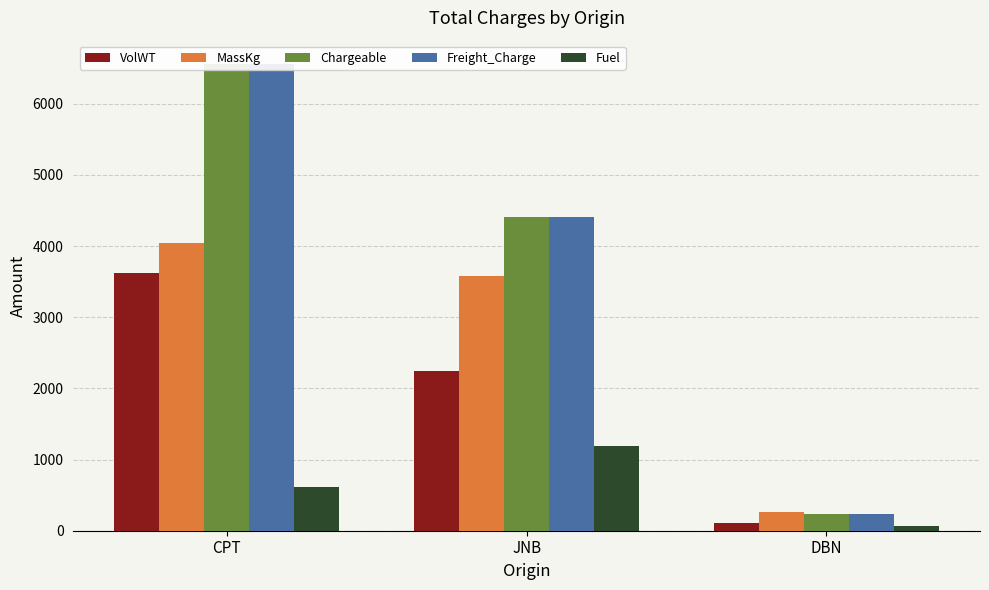

At which label is Fuel closest to 628?

CPT